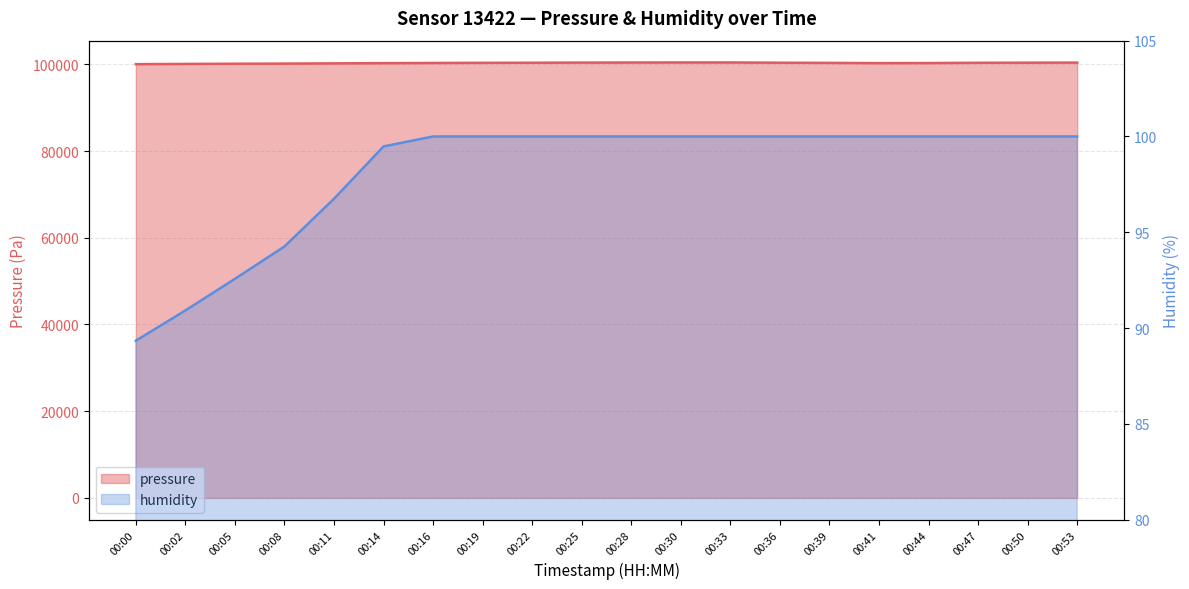

Rank the series by their maximum value, from highest to lowest.

pressure, humidity